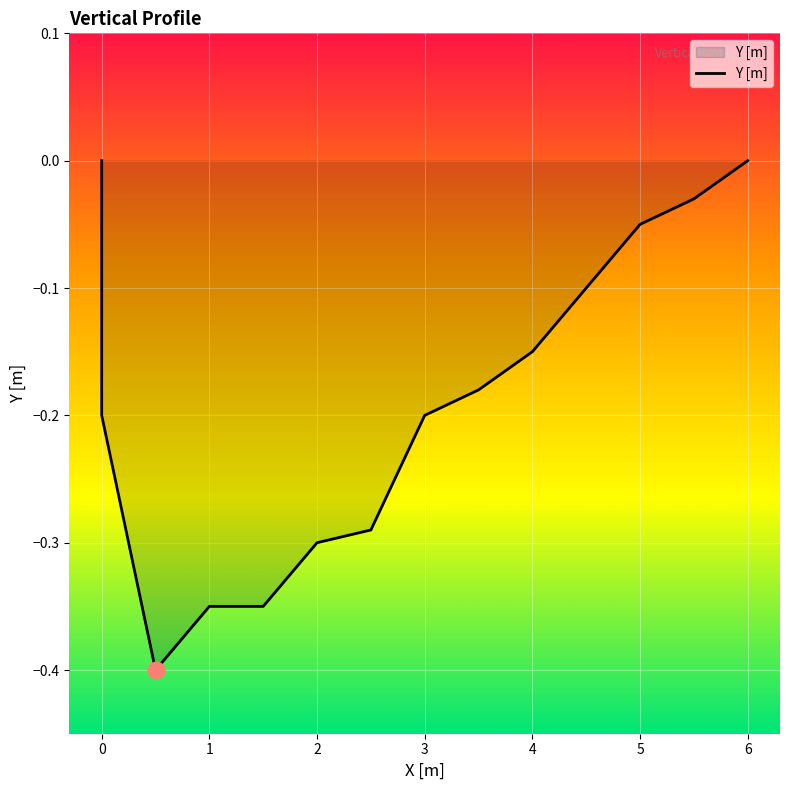

What is the label of the 14th point from the left?

6